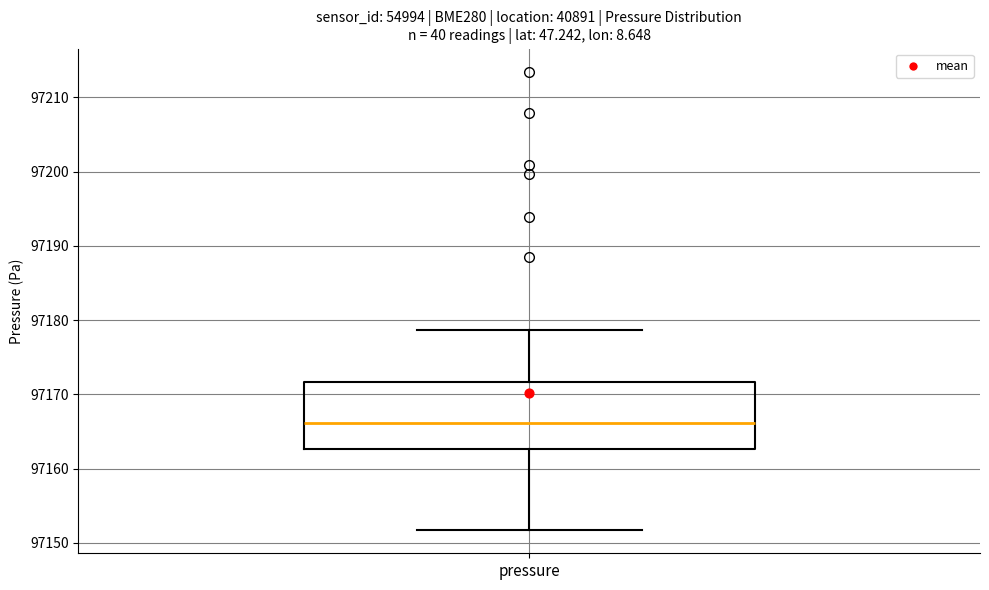

Read this box plot against the y-axis: the position of the median line, the range covered by the box, and the ends of both whiskers. The values are not printed on the chart, so give them approximately, as read against the axis.

median 97166, box 97163 to 97172, whiskers 97152 to 97179